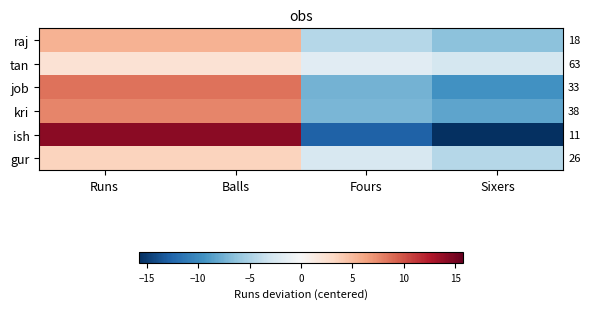

What is the maximum value shown in the chart?

14.2